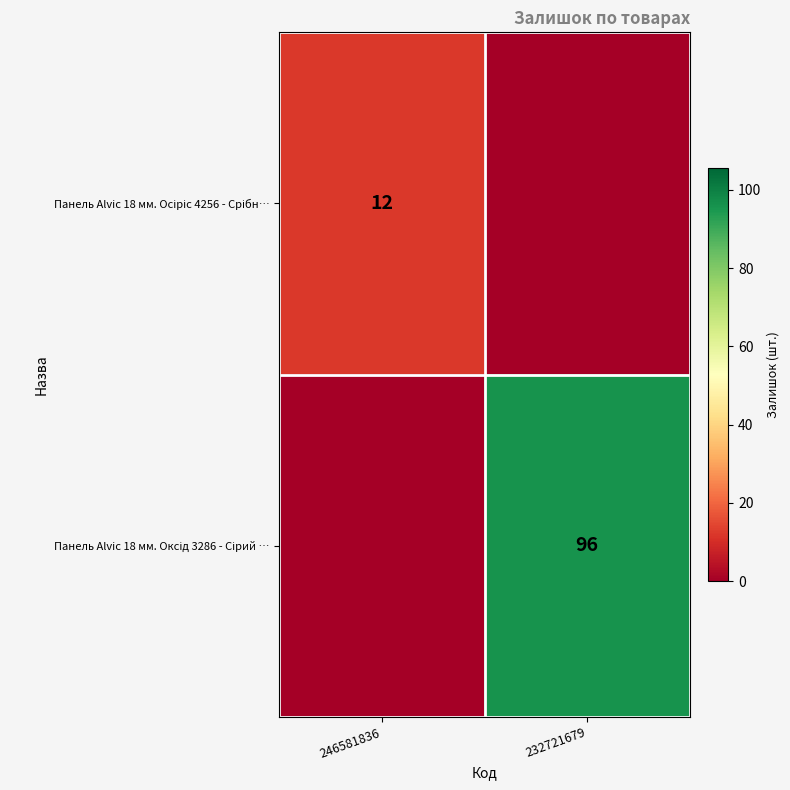

The value of Панель Alvic 18 мм. Осіріс 4256 - Срібн… at 232721679 is 0. True or false?

True